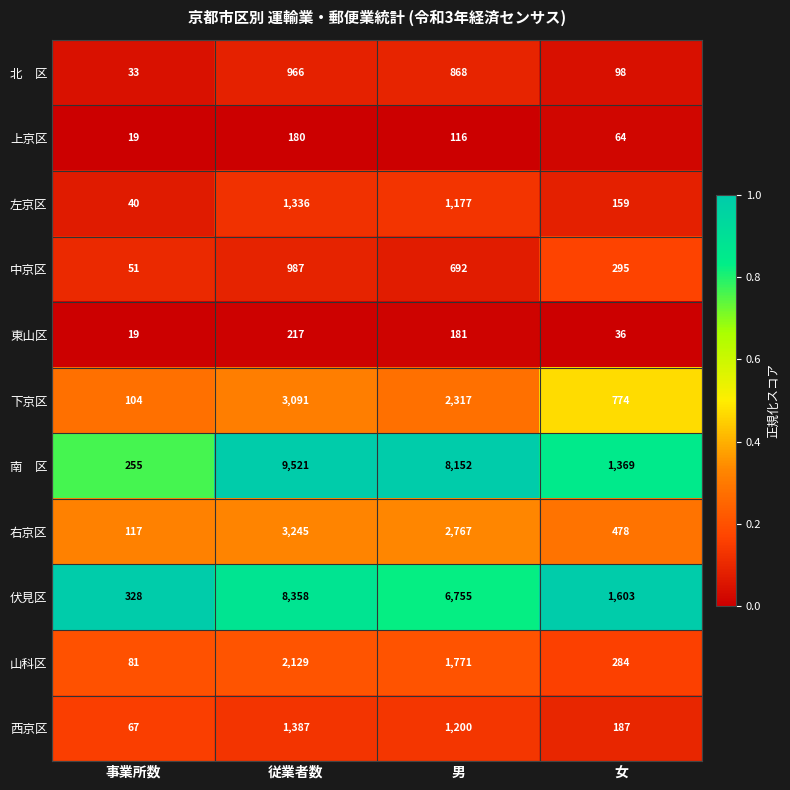

Between 従業者数 and 男, which series saw the biggest shift?

伏見区